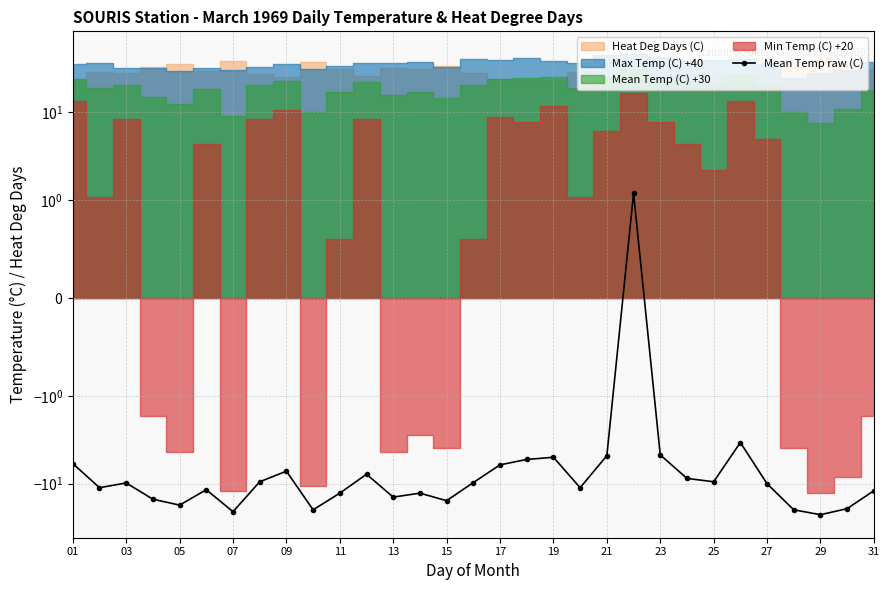

Where is the first local minimum?

03